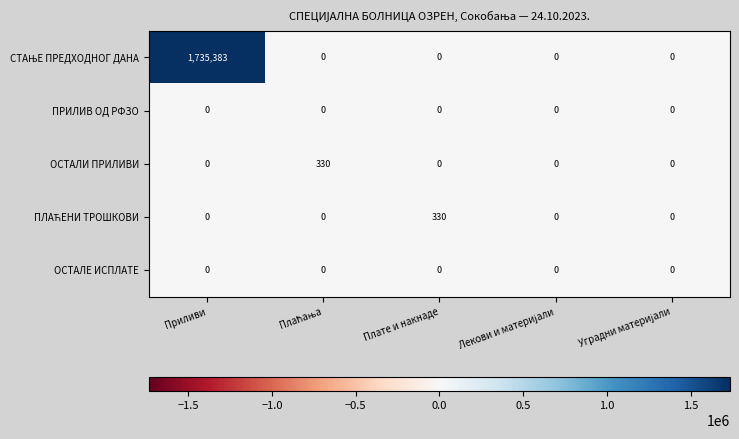

What is the greatest value displayed?

1735383